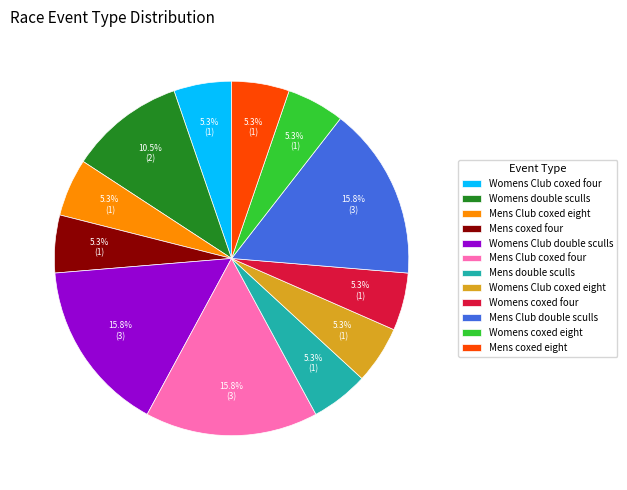

Does Womens Club coxed eight represent more than half of the total?

No